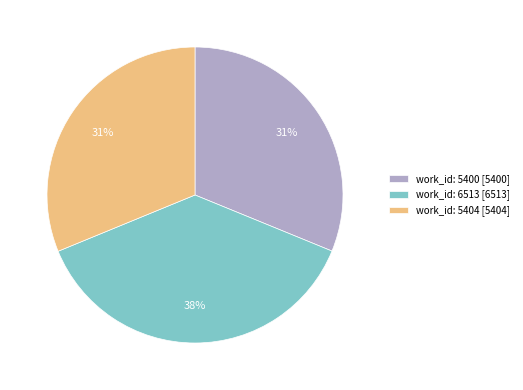

Which slice is the largest?

work_id: 6513